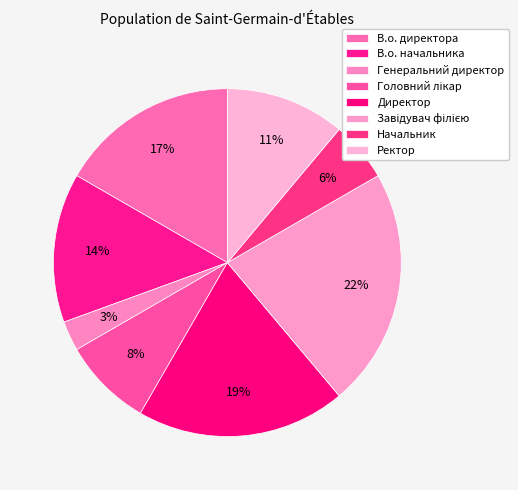

How many segments does this pie chart have?

8